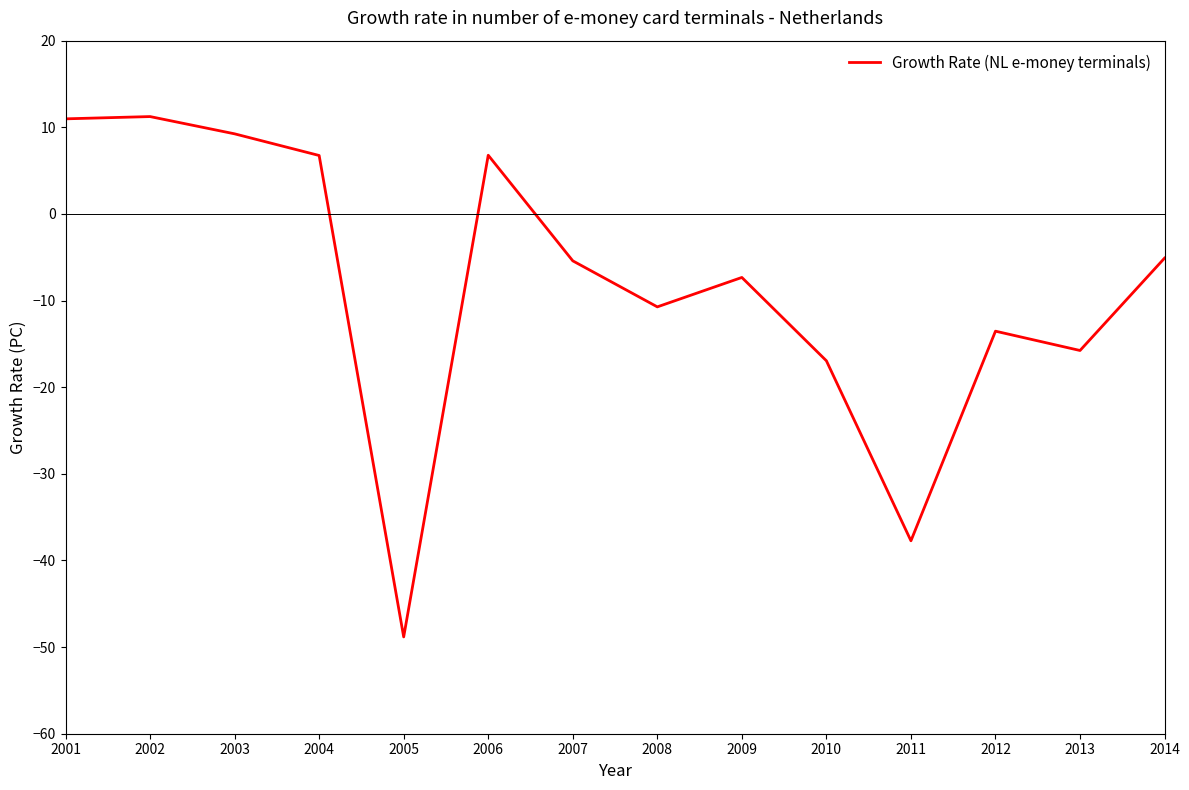

What is the difference between the values at 2013 and 2004?

22.5